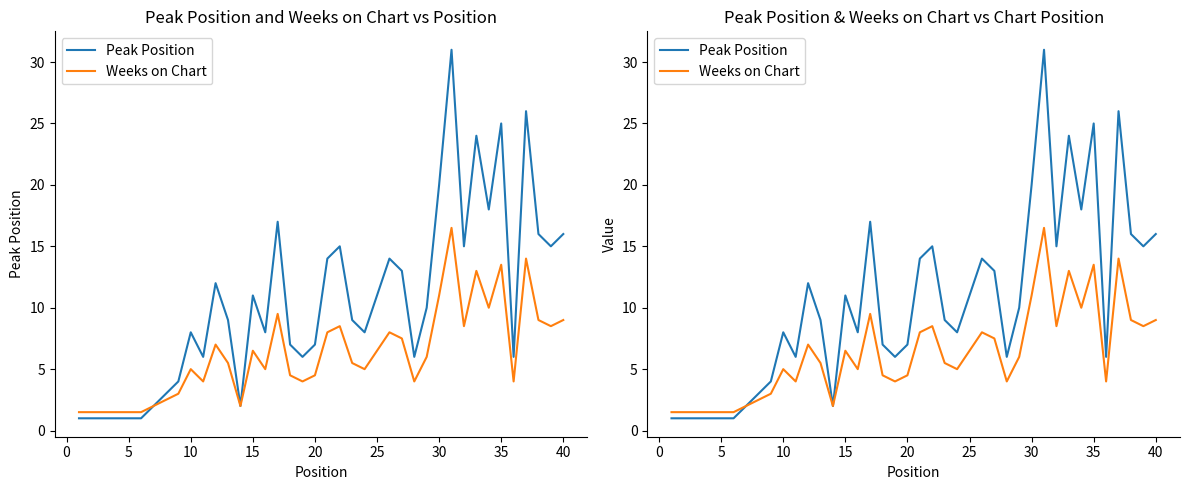

How many series are shown in this chart?

2